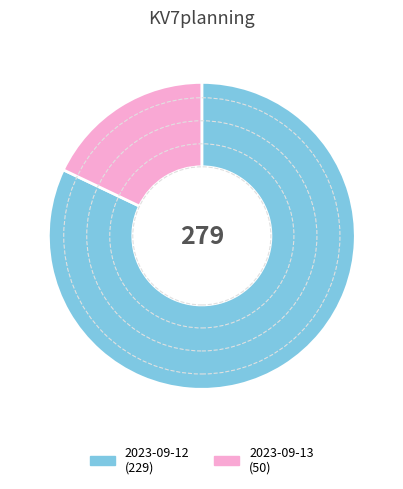

How many slices are in this pie chart?

2